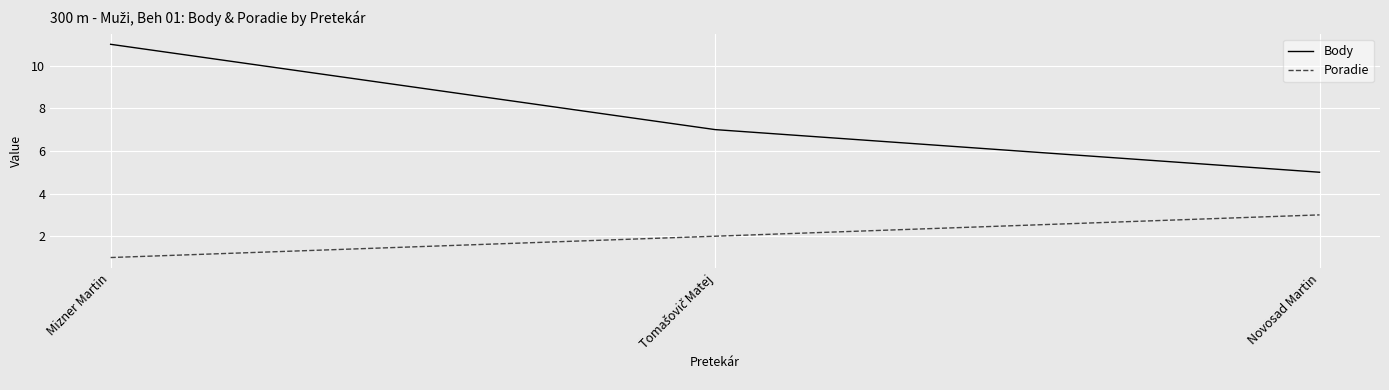

What position from the left is Novosad Martin?

3